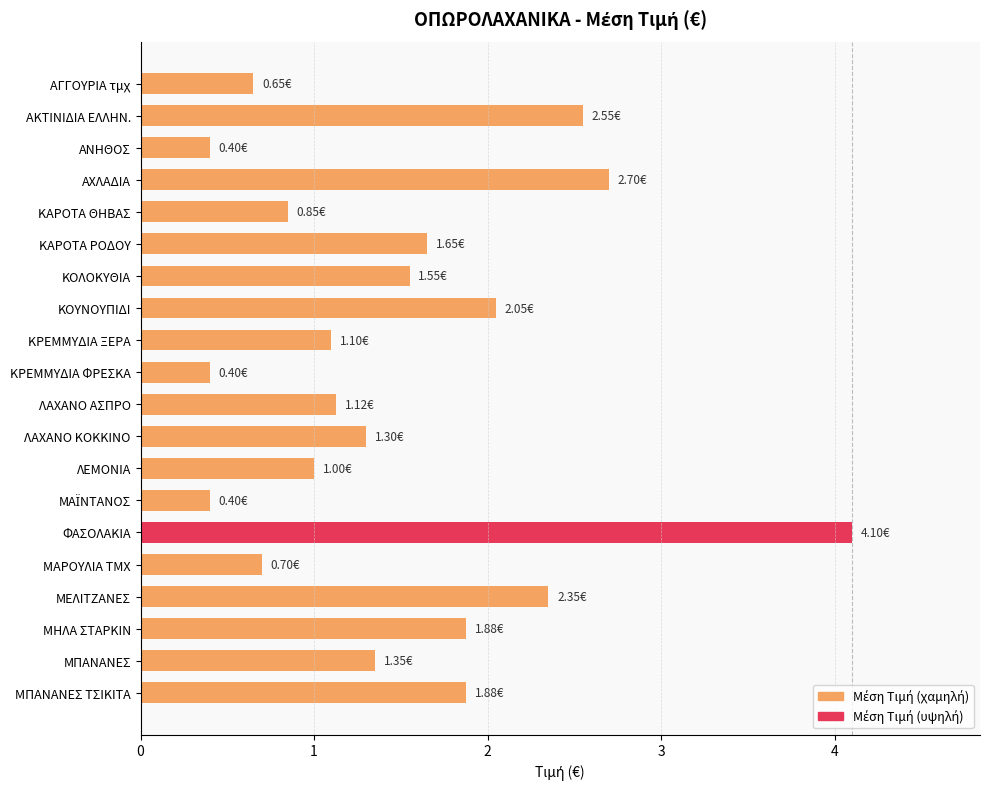

What is the difference between the second highest and second lowest values?

2.3